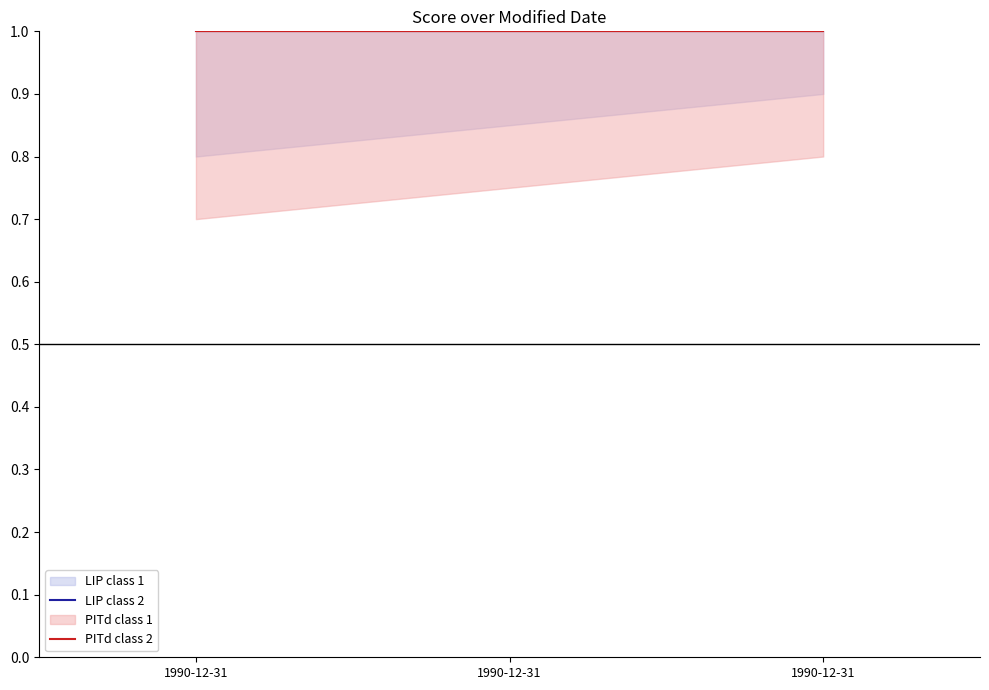

List the labels in order of score_lower2 value, largest first.

1990-12-31, 1990-12-31, 1990-12-31